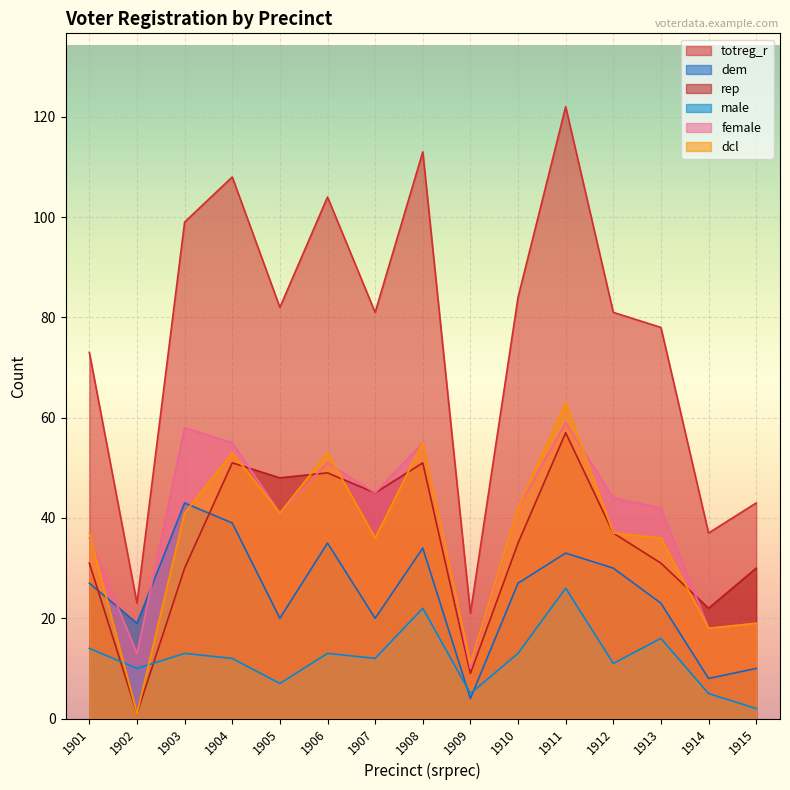

Between which two adjacent categories do dcl and dem first intersect?

1901 and 1902